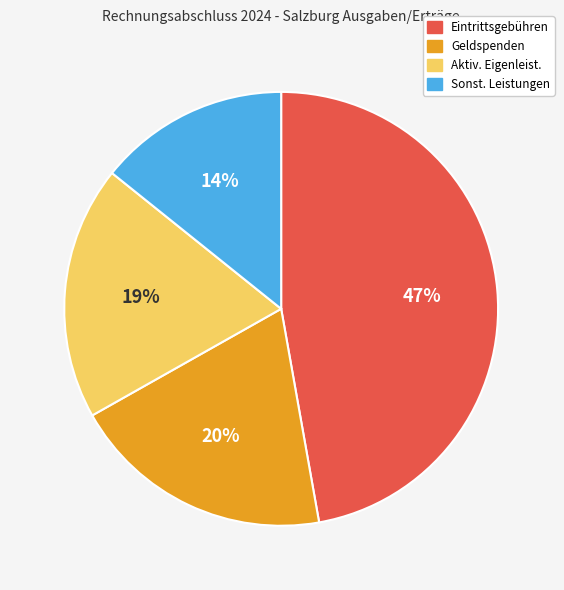

To the nearest percent, what is the difference between the largest and smallest slice percentages?

33%